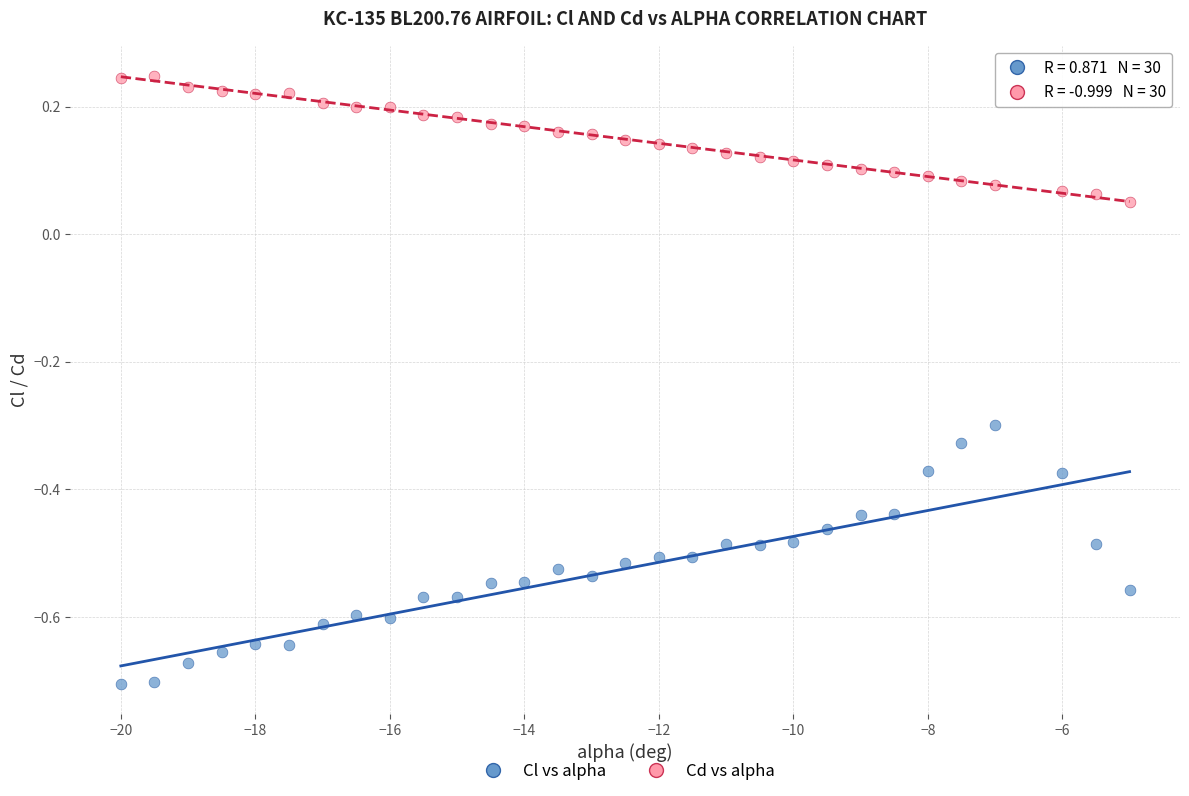

Which series contains the highest Y value?

Cd vs alpha